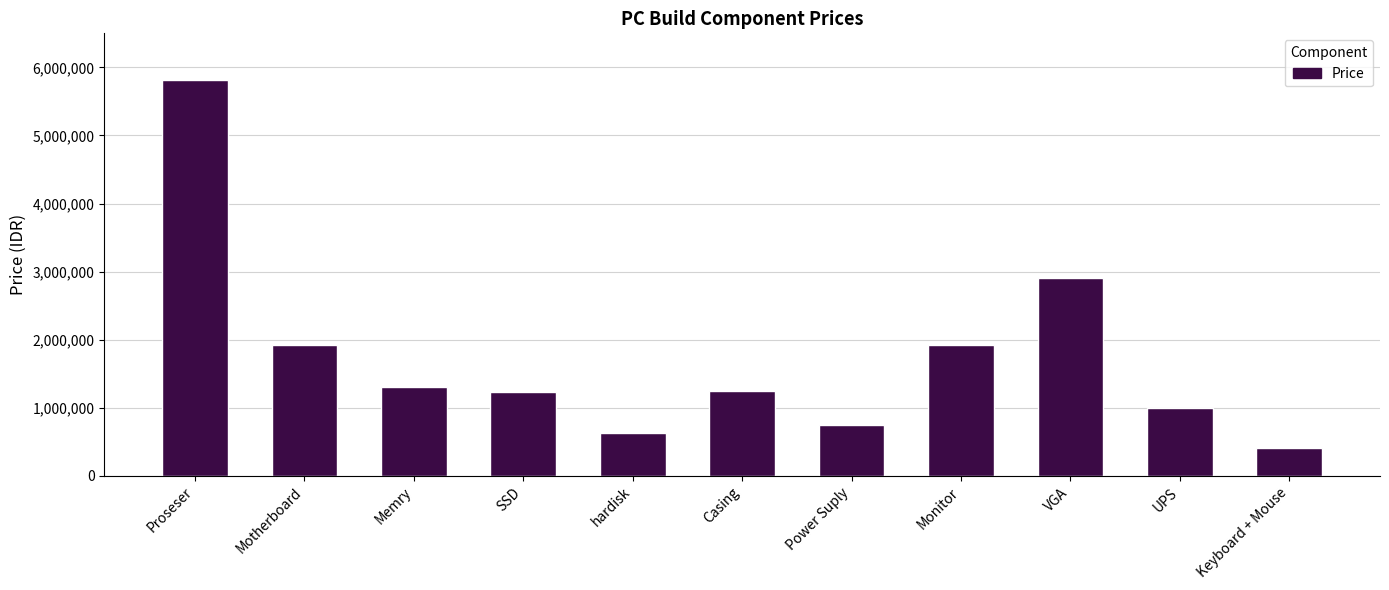

Between Monitor and SSD, which is larger?

Monitor